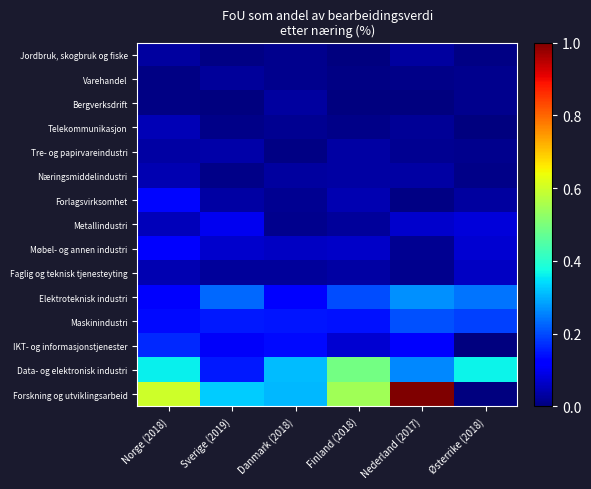

At how many categories does at least one series exceed 0?

6